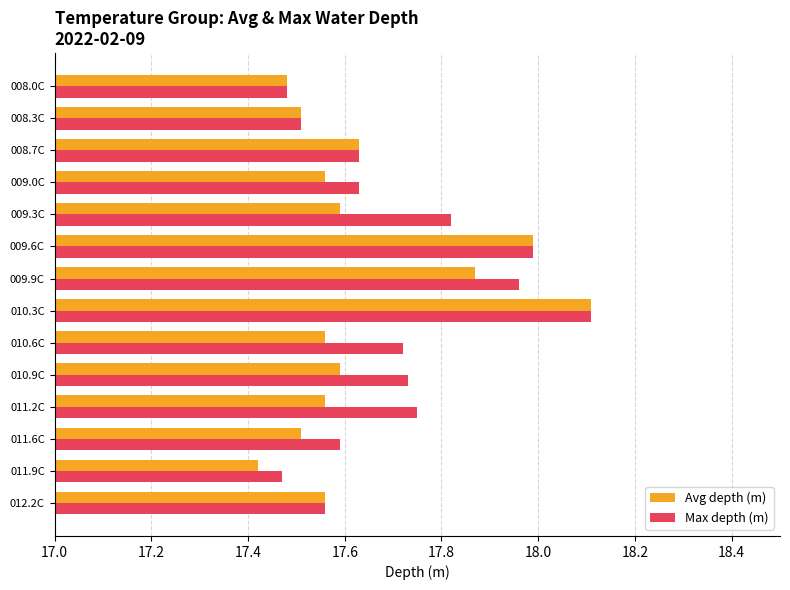

List the series in order of their overall mean, highest first.

Max depth (m), Avg depth (m)